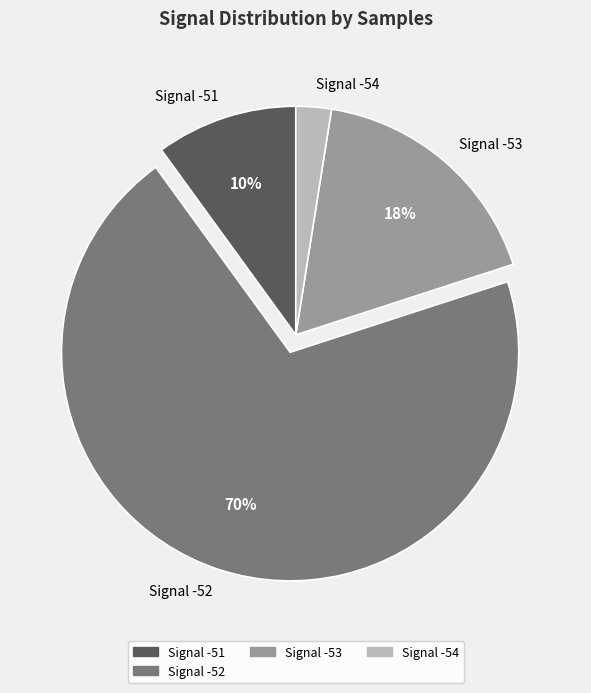

How many slices are in this pie chart?

4